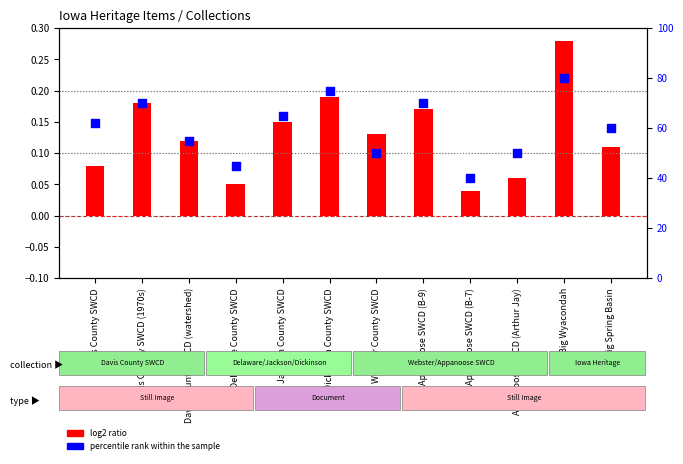

At which category is the sum across all series the highest?

Big Wyacondah